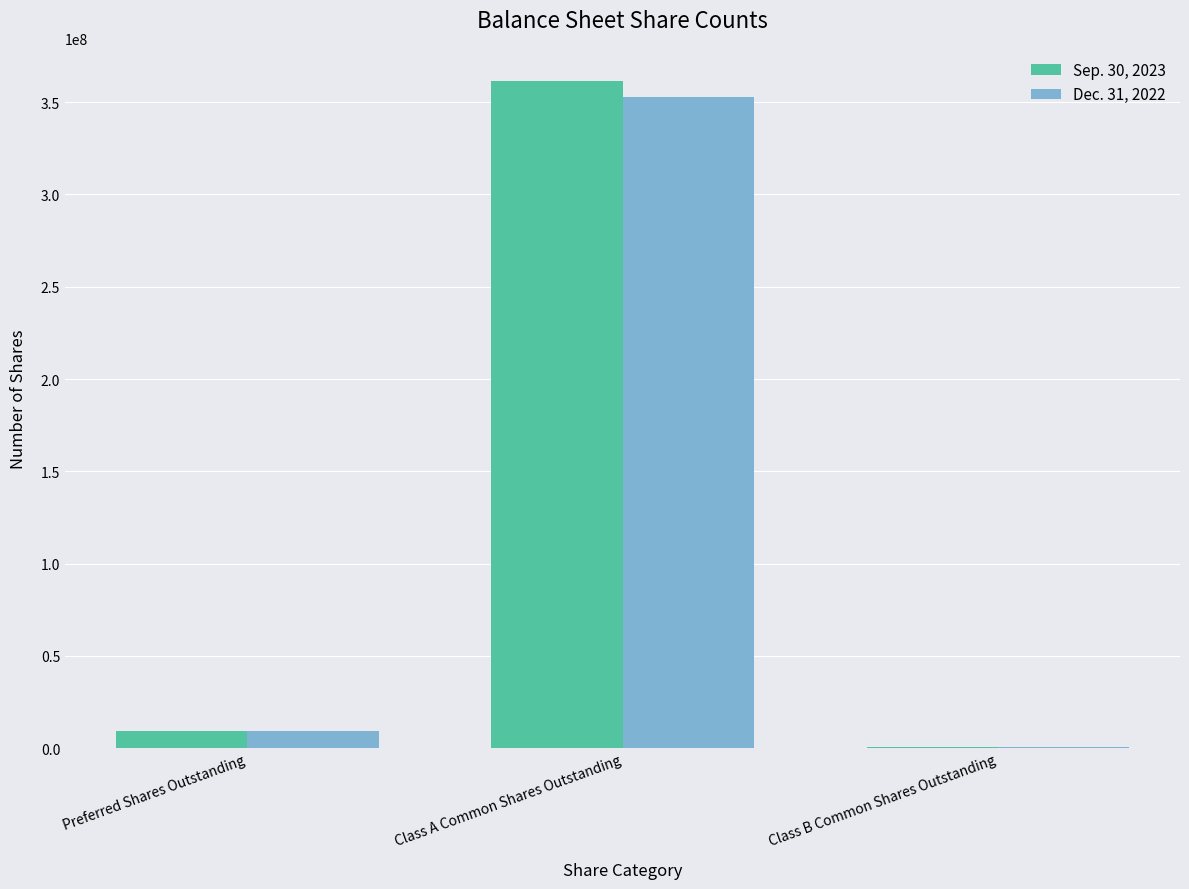

What is the maximum value shown in the chart?

361420848